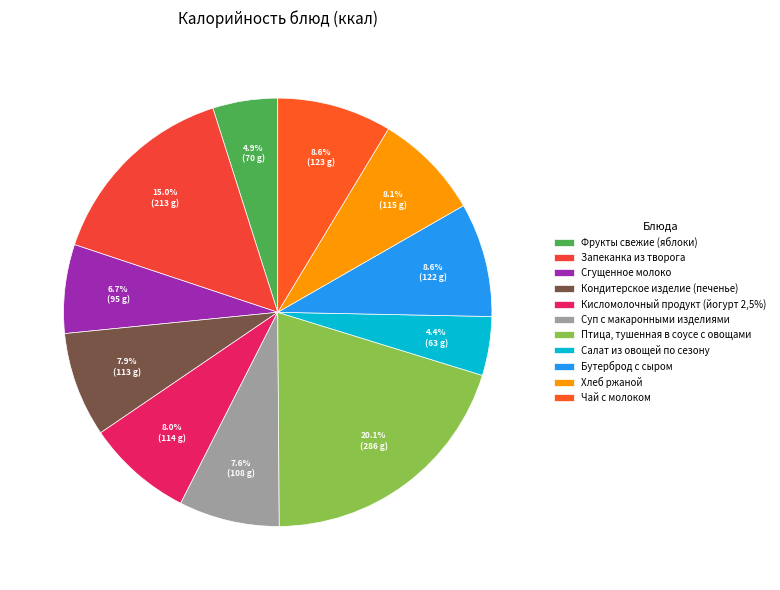

Is it true that Фрукты свежие (яблоки) is 5% of the pie?

True